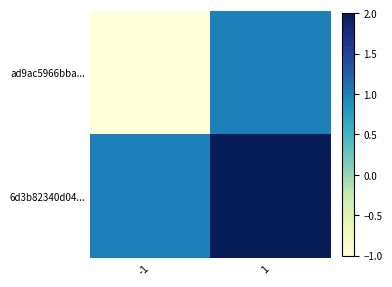

At -1, list the series in order from smallest to largest.

ad9ac5966bba..., 6d3b82340d04...